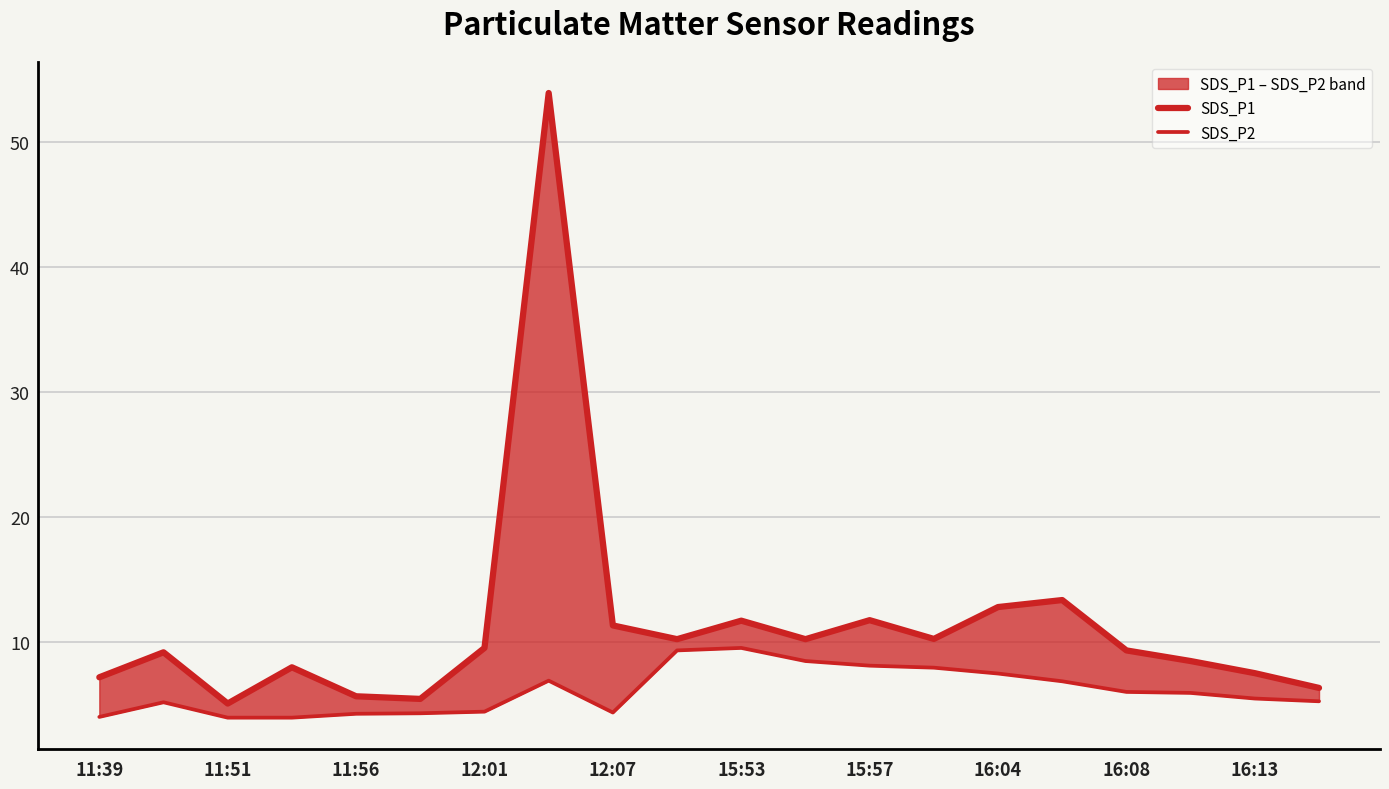

Is this an area chart (filled region under the line)?

No